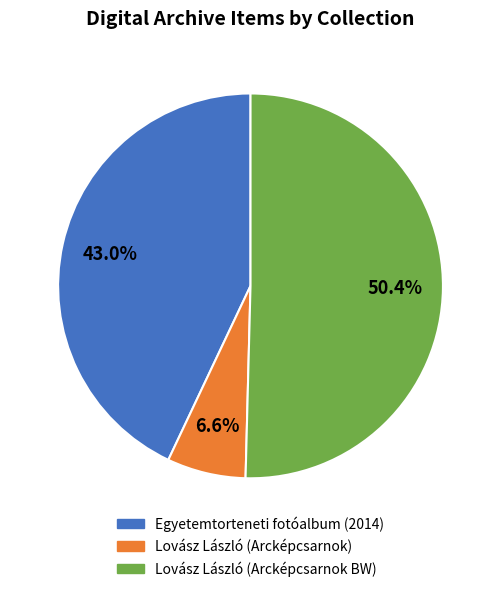

Is there any slice that represents more than half of the pie?

Yes